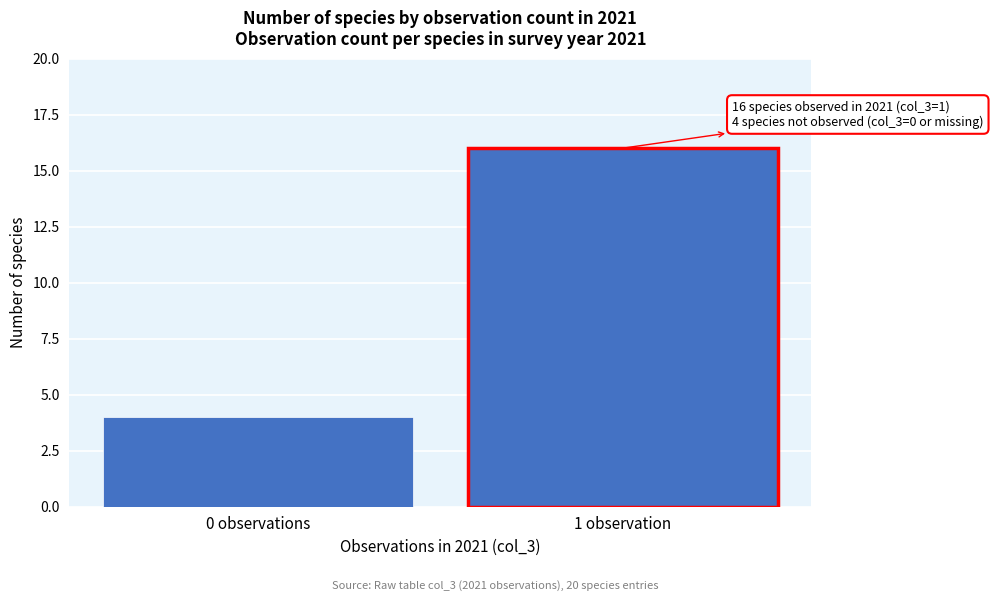

Reading left to right, what are all the values shown in this chart?

0 observations=4	1 observation=16